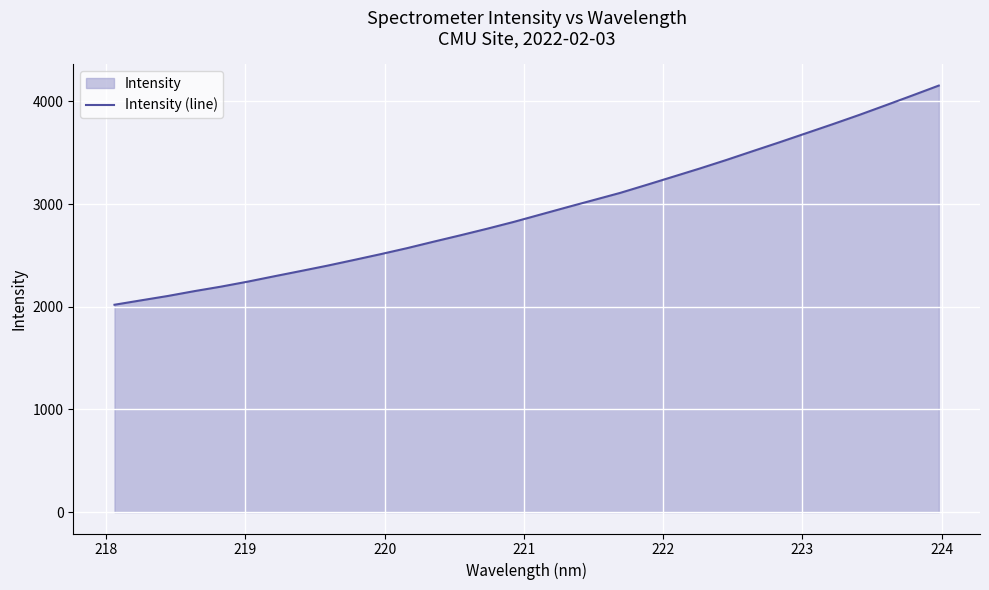

Reading right to left, extract all data points from this chart.

4153.5	4056.7	3961.5	3867.3	3777.0	3689.0	3601.1	3515.3	3428.8	3345.8	3266.0	3186.4	3108.0	3038.1	2968.2	2897.1	2825.9	2759.4	2695.8	2634.1	2570.9	2512.1	2455.7	2400.1	2348.0	2296.6	2244.2	2195.8	2152.0	2104.7	2062.4	2019.6